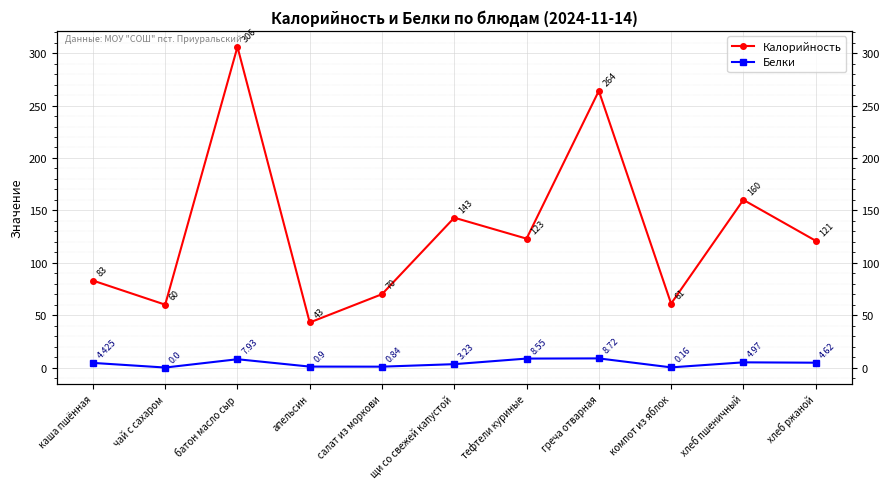

Which series has the largest range (max minus min)?

Калорийность